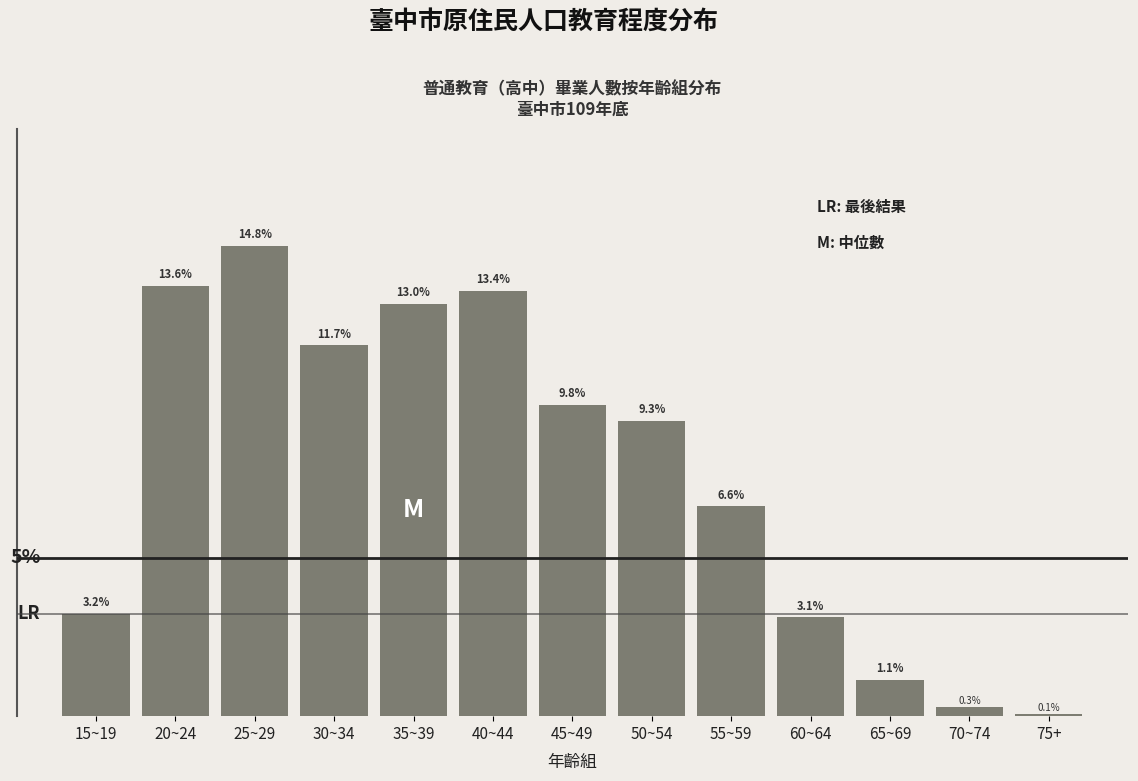

Rank the categories by value from highest to lowest.

25~29, 20~24, 40~44, 35~39, 30~34, 45~49, 50~54, 55~59, 15~19, 60~64, 65~69, 70~74, 75+